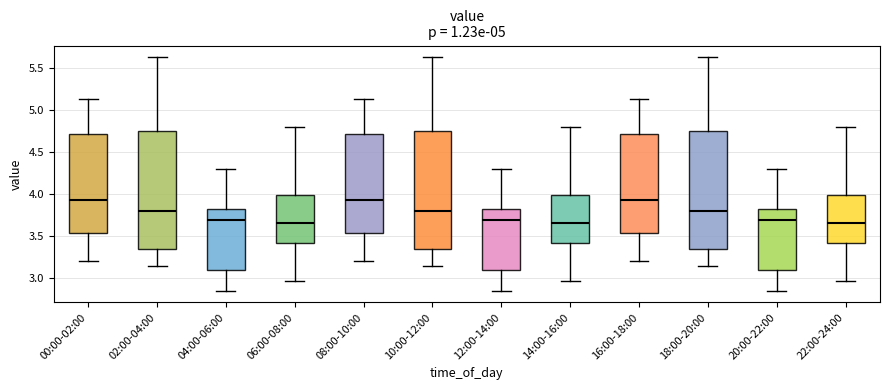

Reading left to right, transcribe this box plot: for each box, give where its median line is, the range the box spans, and where its two whiskers end, as read against the y-axis. The values are not printed on the chart, so give them approximately, as read against the axis.

00:00-02:00: median 3.95, box 3.55 to 4.70, whiskers 3.20 to 5.15
02:00-04:00: median 3.80, box 3.35 to 4.75, whiskers 3.15 to 5.65
04:00-06:00: median 3.70, box 3.10 to 3.80, whiskers 2.85 to 4.30
06:00-08:00: median 3.65, box 3.40 to 4.00, whiskers 2.95 to 4.80
08:00-10:00: median 3.95, box 3.55 to 4.70, whiskers 3.20 to 5.15
10:00-12:00: median 3.80, box 3.35 to 4.75, whiskers 3.15 to 5.65
12:00-14:00: median 3.70, box 3.10 to 3.80, whiskers 2.85 to 4.30
14:00-16:00: median 3.65, box 3.40 to 4.00, whiskers 2.95 to 4.80
16:00-18:00: median 3.95, box 3.55 to 4.70, whiskers 3.20 to 5.15
18:00-20:00: median 3.80, box 3.35 to 4.75, whiskers 3.15 to 5.65
20:00-22:00: median 3.70, box 3.10 to 3.80, whiskers 2.85 to 4.30
22:00-24:00: median 3.65, box 3.40 to 4.00, whiskers 2.95 to 4.80